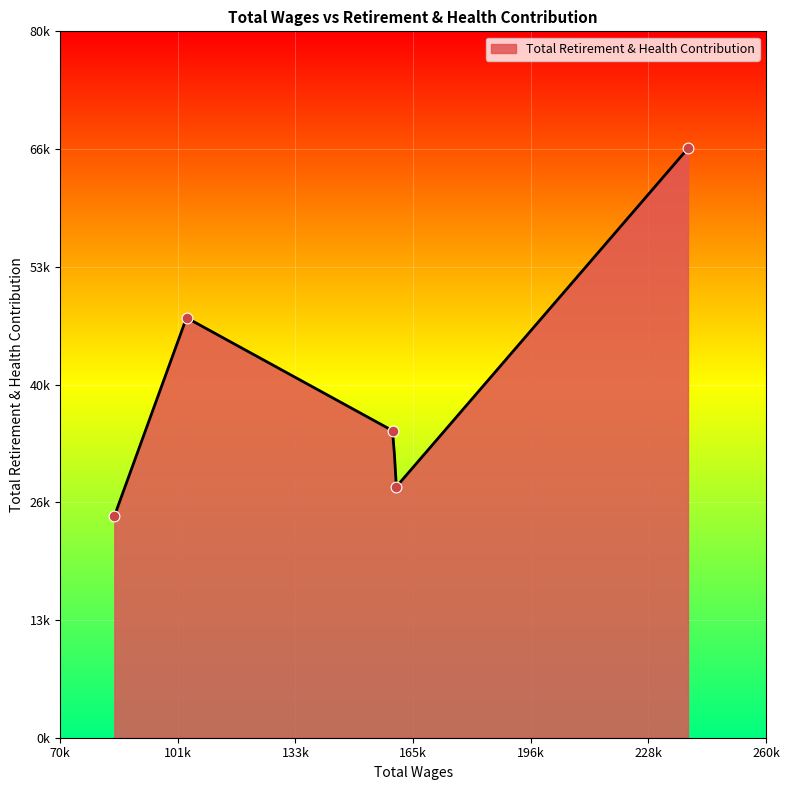

Which has a higher value, 104009.0 or 84586.0?

104009.0